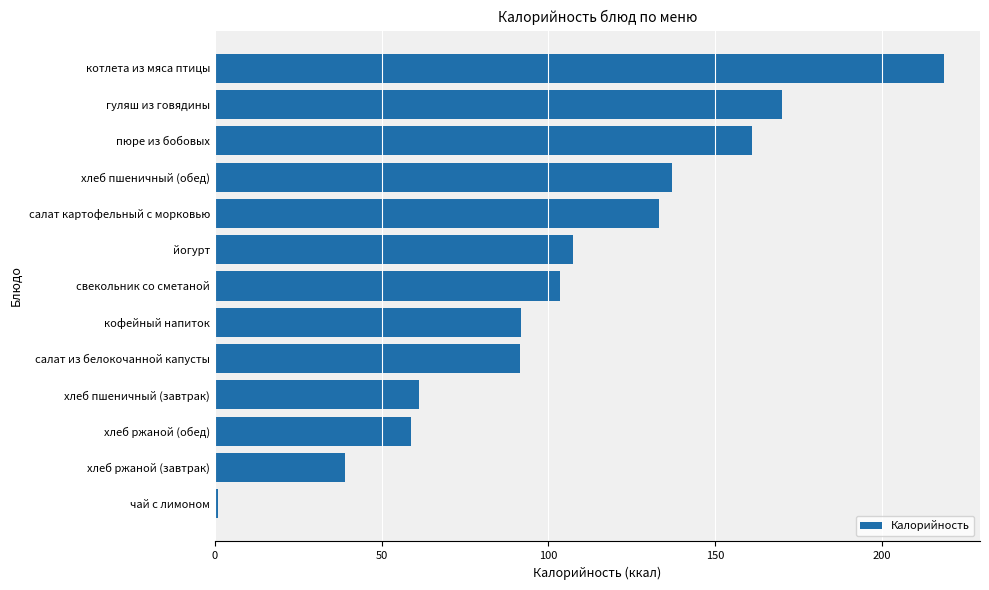

At which label is the value closest to 109?

йогурт